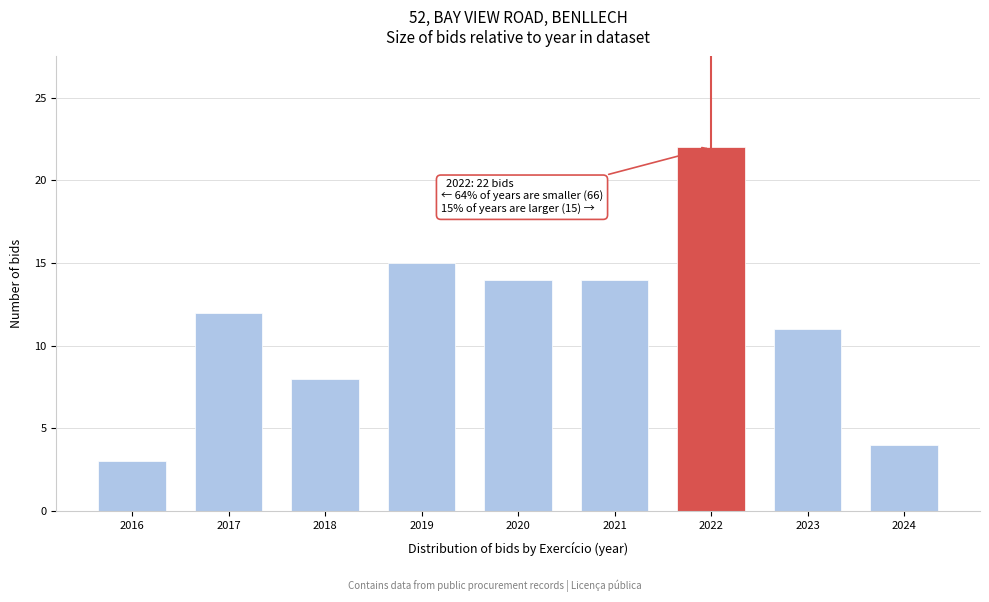

Reading left to right, transcribe all the data shown in this chart.

3	12	8	15	14	14	22	11	4